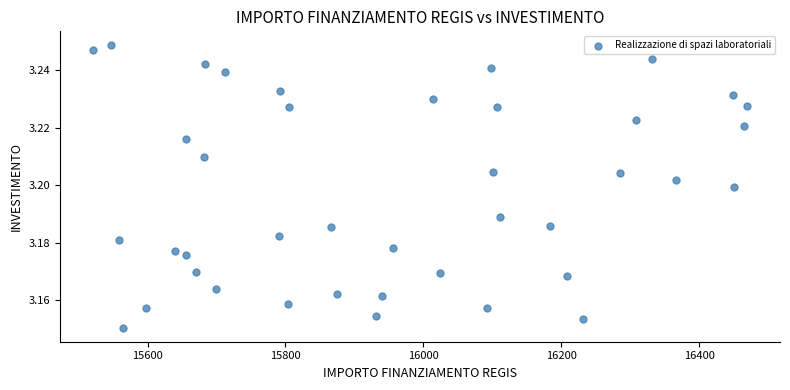

What is the range of X values (max minus min)?

949.3